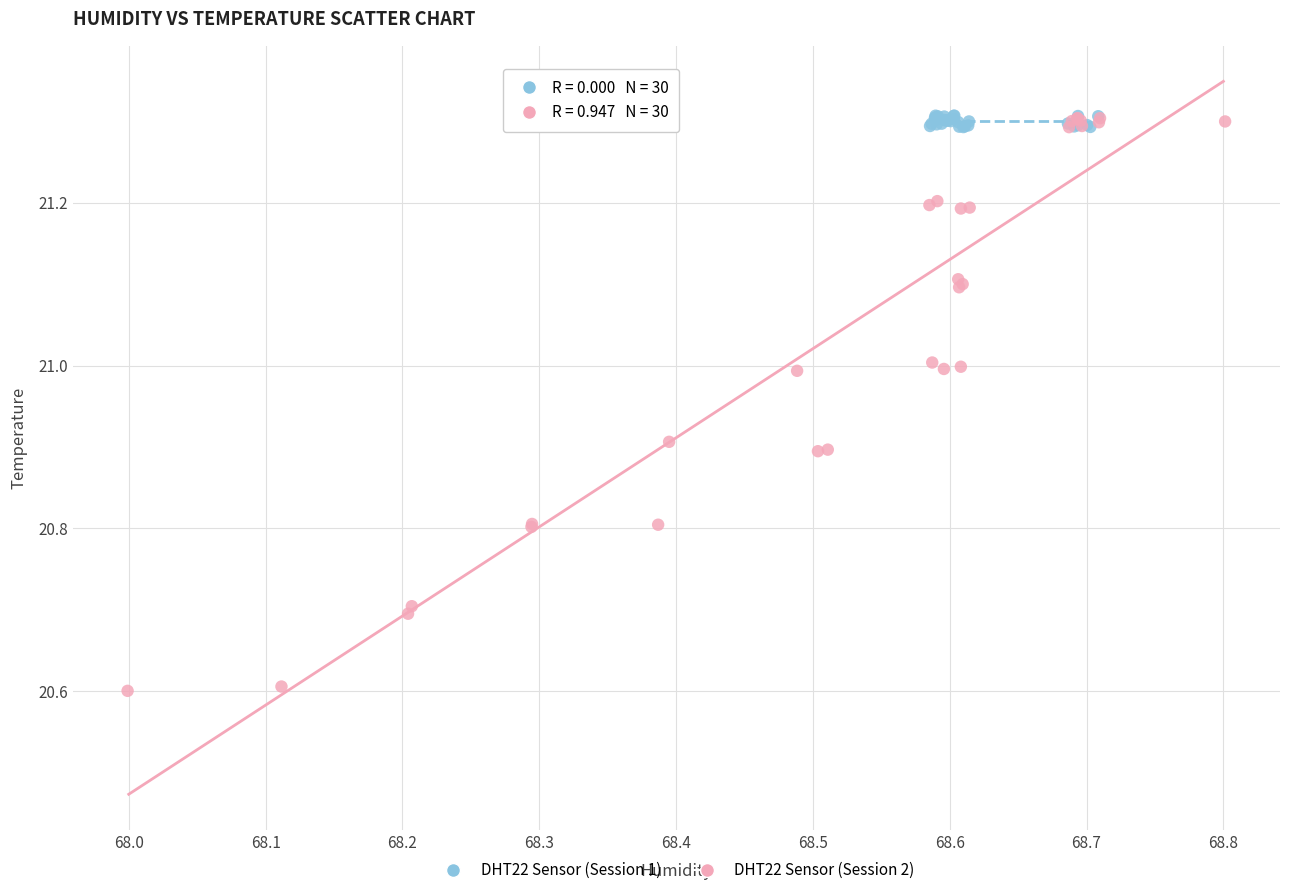

Which series contains the lowest Y value?

DHT22 Sensor (Session 2)